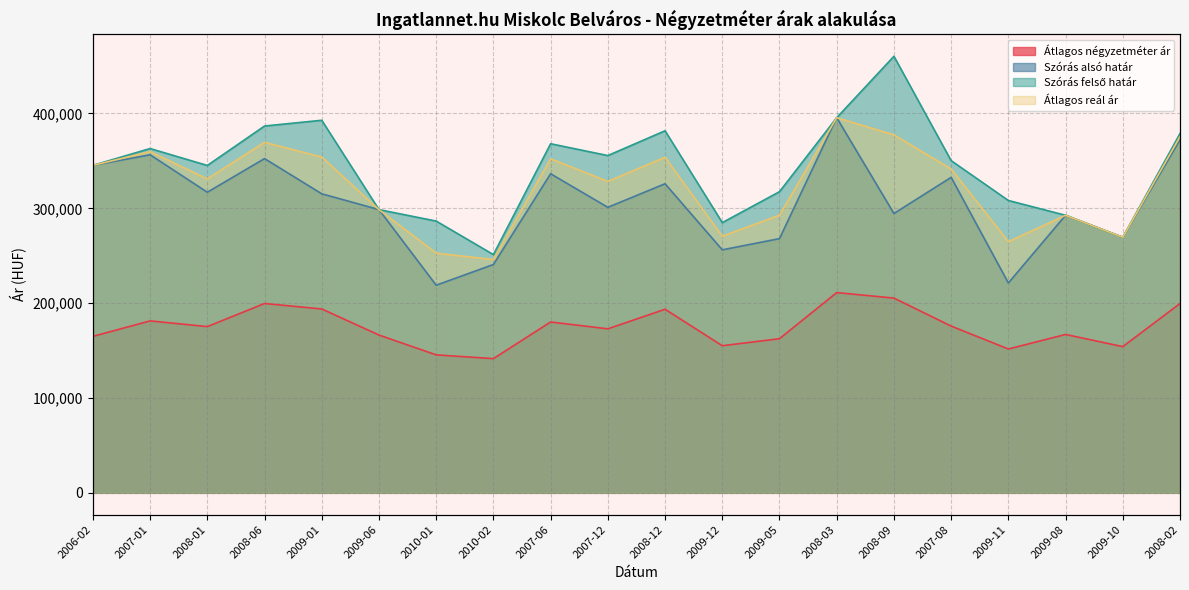

List the series in order of their peak value, lowest first.

Átlagos négyzetméter ár, Szórás alsó határ, Átlagos reál ár, Szórás felső határ